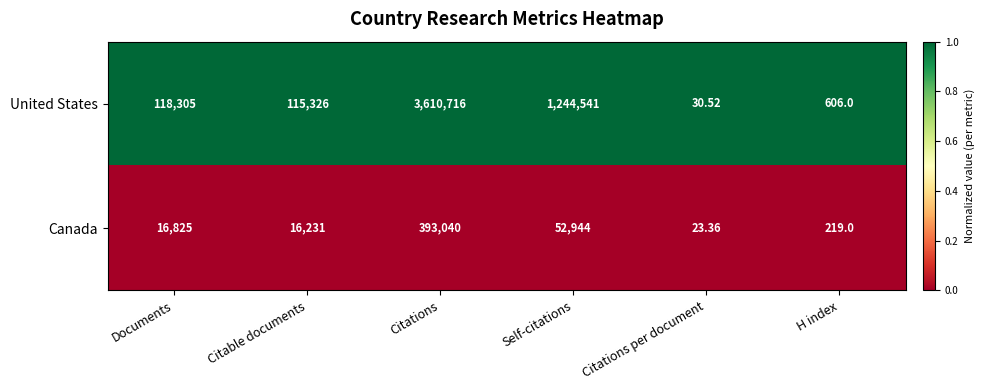

At which category is the sum across all series the highest?

Citations